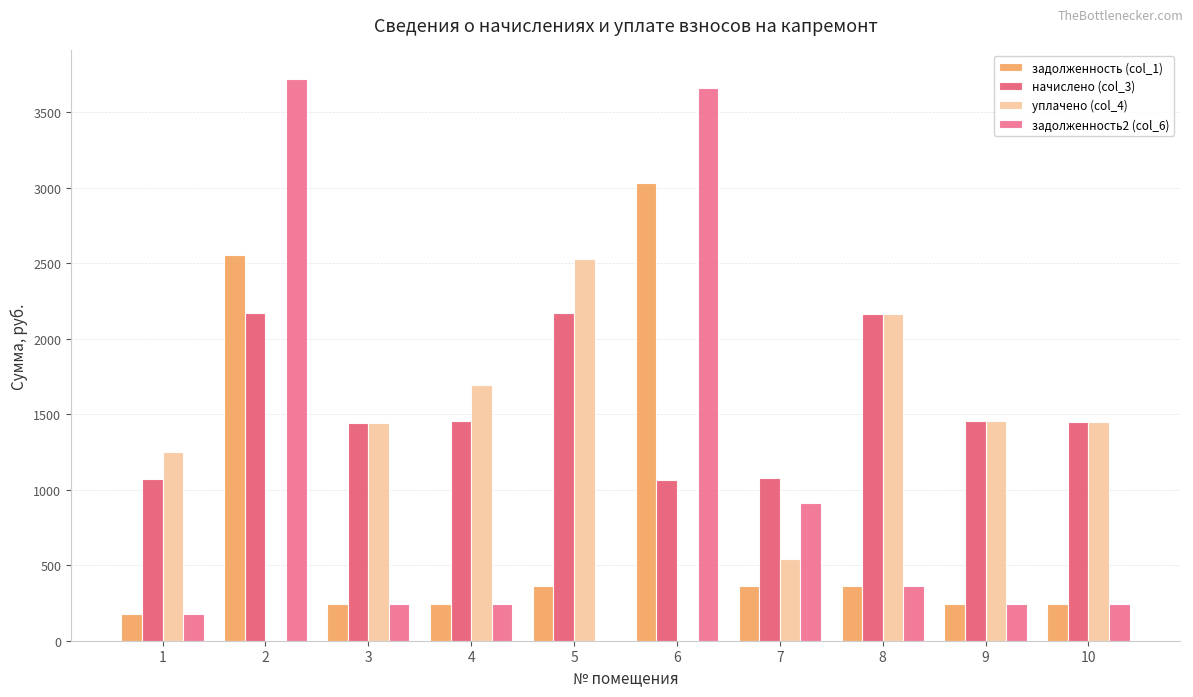

Which series has the largest total across all categories?

начислено (col_3)